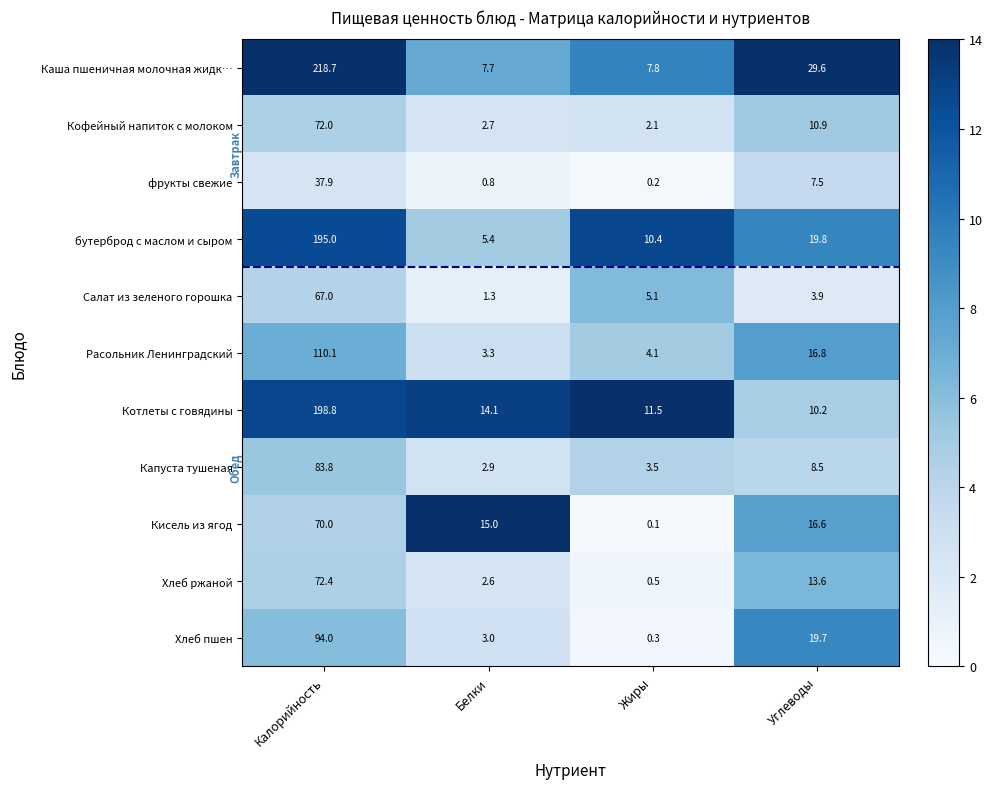

The value of Каша пшеничная молочная жидк… at Жиры is 12.7. True or false?

False